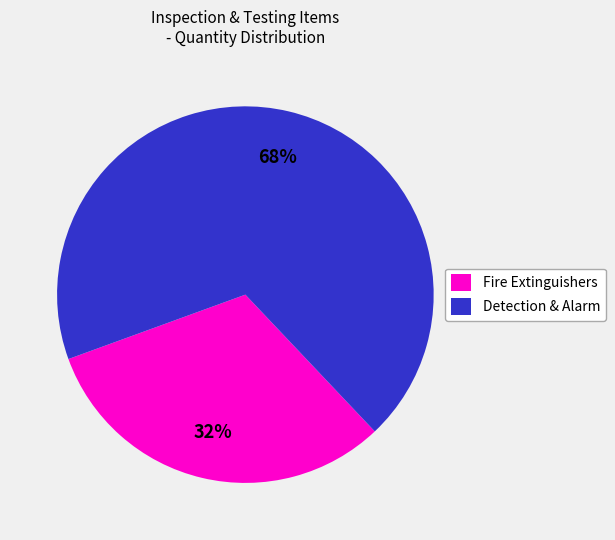

Which slice is the largest?

Detection & Alarm